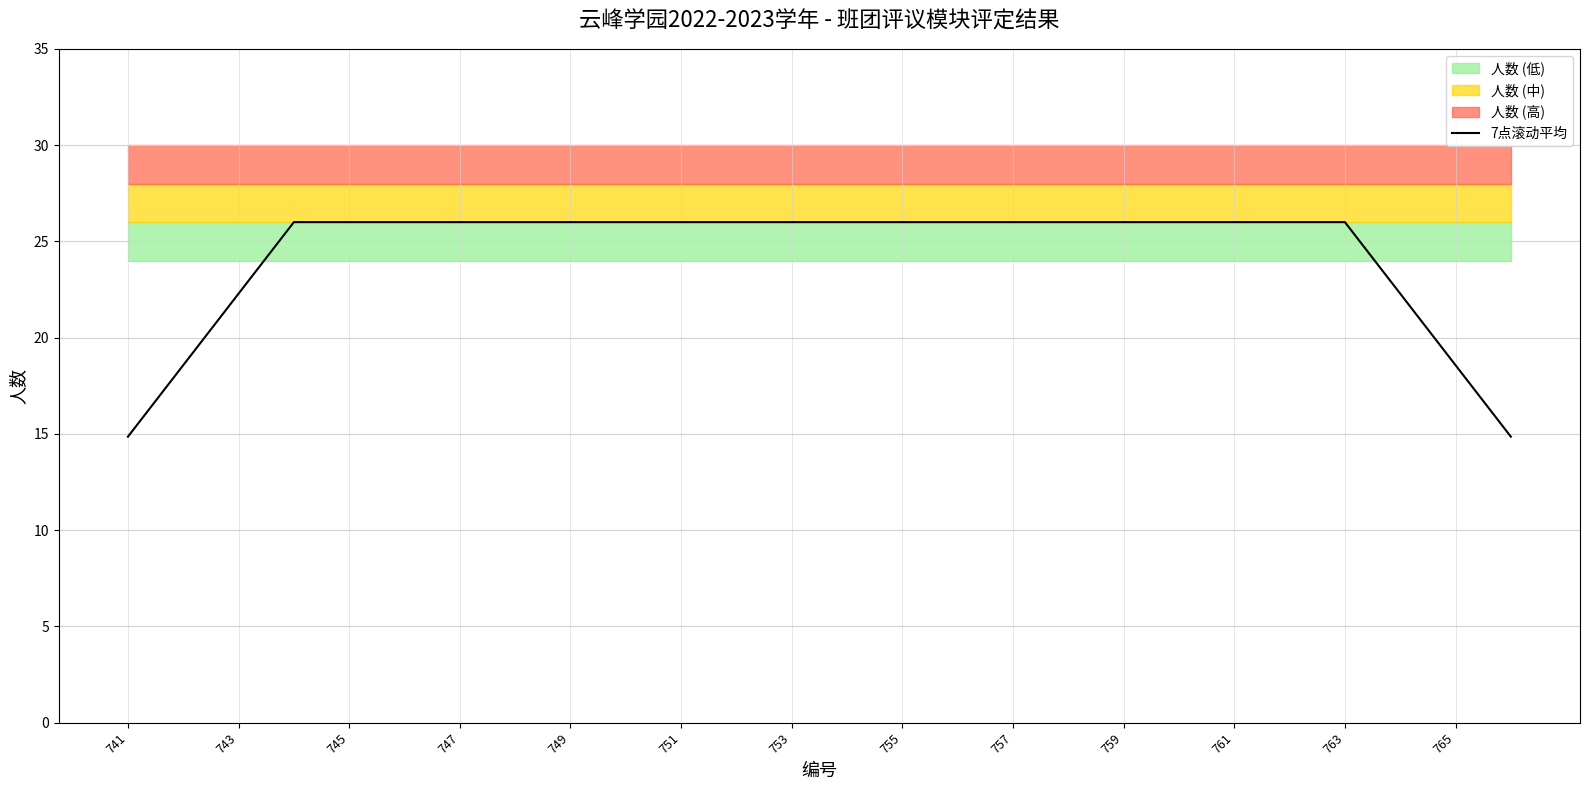

The 7点滚动平均 series shows 38.5 at 757. True or false?

False